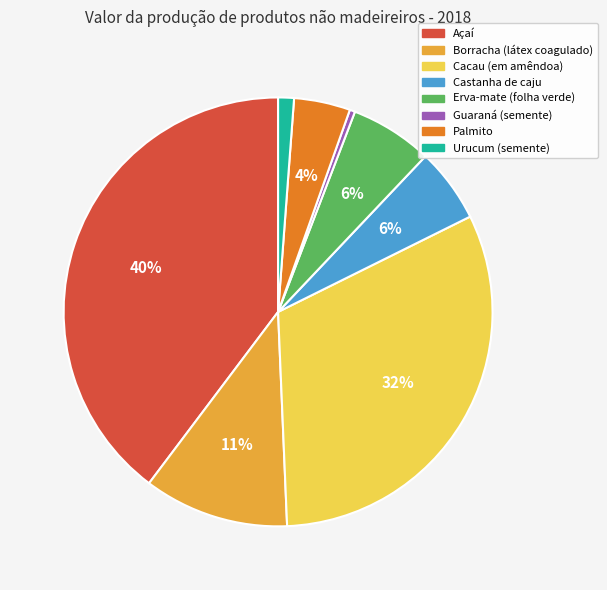

Is there a majority slice in this chart?

No